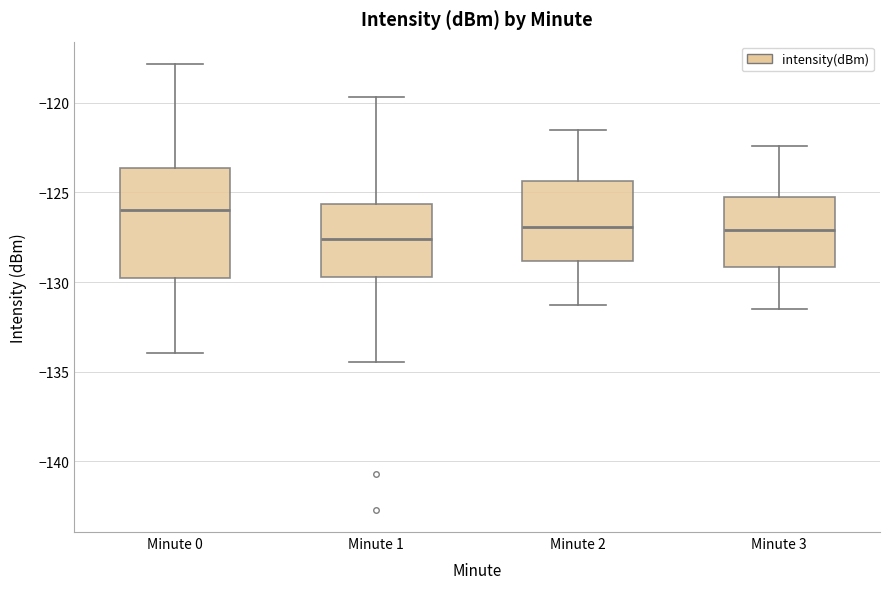

Reading left to right, read every box against the y-axis: the position of its median line, the range the box covers, and the ends of its whiskers. The values are not printed on the chart, so give them approximately, as read against the axis.

Minute 0: median -126.0, box -130.0 to -123.5, whiskers -134.0 to -118.0
Minute 1: median -127.5, box -129.5 to -125.5, whiskers -134.5 to -119.5
Minute 2: median -127.0, box -129.0 to -124.5, whiskers -131.5 to -121.5
Minute 3: median -127.0, box -129.0 to -125.5, whiskers -131.5 to -122.5